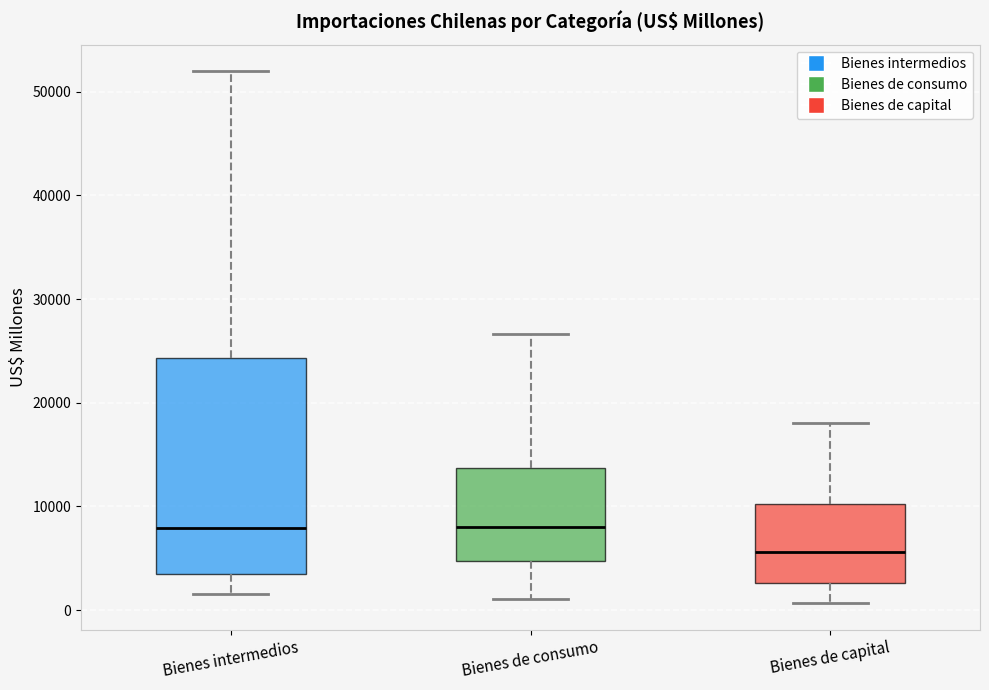

Comparing the boxes themselves (not the whiskers), which one is the tallest?

Bienes intermedios